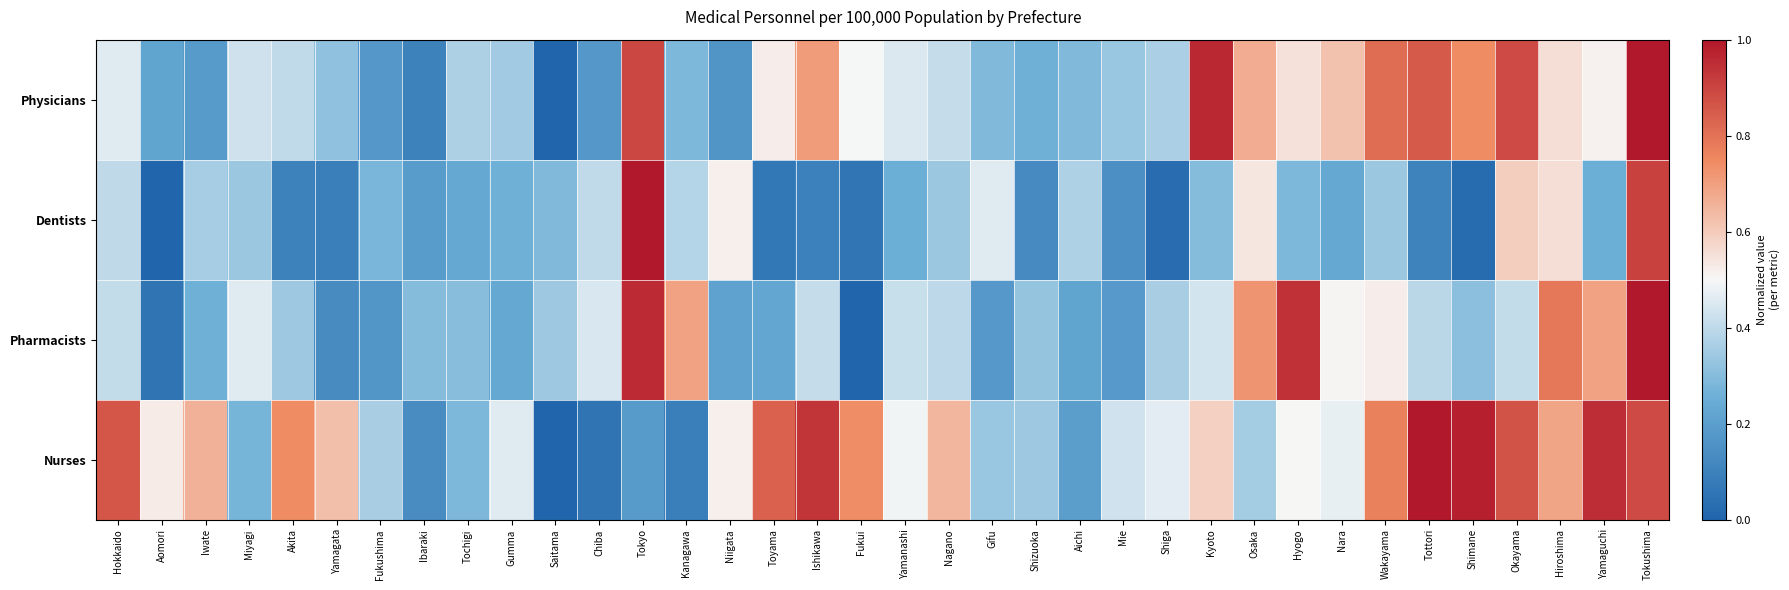

Reading left to right, list all the values displayed in this chart.

Physicians: Hokkaido=0.5	Aomori=0.2	Iwate=0.2	Miyagi=0.4	Akita=0.4	Yamagata=0.3	Fukushima=0.2	Ibaraki=0.1	Tochigi=0.4	Gumma=0.3	Saitama=0.0	Chiba=0.2	Tokyo=0.9	Kanagawa=0.3	Niigata=0.2	Toyama=0.5	Ishikawa=0.7	Fukui=0.5	Yamanashi=0.5	Nagano=0.4	Gifu=0.3	Shizuoka=0.3	Aichi=0.3	Mie=0.3	Shiga=0.4	Kyoto=1.0	Osaka=0.7	Hyogo=0.5	Nara=0.6	Wakayama=0.8	Tottori=0.9	Shimane=0.7	Okayama=0.9	Hiroshima=0.6	Yamaguchi=0.5	Tokushima=1.0
Dentists: Hokkaido=0.4	Aomori=0.0	Iwate=0.4	Miyagi=0.3	Akita=0.1	Yamagata=0.1	Fukushima=0.3	Ibaraki=0.2	Tochigi=0.2	Gumma=0.3	Saitama=0.3	Chiba=0.4	Tokyo=1.0	Kanagawa=0.4	Niigata=0.5	Toyama=0.1	Ishikawa=0.1	Fukui=0.1	Yamanashi=0.3	Nagano=0.3	Gifu=0.5	Shizuoka=0.1	Aichi=0.4	Mie=0.1	Shiga=0.0	Kyoto=0.3	Osaka=0.5	Hyogo=0.3	Nara=0.2	Wakayama=0.3	Tottori=0.1	Shimane=0.0	Okayama=0.6	Hiroshima=0.6	Yamaguchi=0.3	Tokushima=0.9
Pharmacists: Hokkaido=0.4	Aomori=0.1	Iwate=0.3	Miyagi=0.5	Akita=0.3	Yamagata=0.1	Fukushima=0.2	Ibaraki=0.3	Tochigi=0.3	Gumma=0.2	Saitama=0.3	Chiba=0.4	Tokyo=1.0	Kanagawa=0.7	Niigata=0.2	Toyama=0.2	Ishikawa=0.4	Fukui=0.0	Yamanashi=0.4	Nagano=0.4	Gifu=0.2	Shizuoka=0.3	Aichi=0.2	Mie=0.2	Shiga=0.4	Kyoto=0.4	Osaka=0.7	Hyogo=0.9	Nara=0.5	Wakayama=0.5	Tottori=0.4	Shimane=0.3	Okayama=0.4	Hiroshima=0.8	Yamaguchi=0.7	Tokushima=1.0
Nurses: Hokkaido=0.9	Aomori=0.5	Iwate=0.7	Miyagi=0.3	Akita=0.7	Yamagata=0.6	Fukushima=0.4	Ibaraki=0.1	Tochigi=0.3	Gumma=0.5	Saitama=0.0	Chiba=0.1	Tokyo=0.2	Kanagawa=0.1	Niigata=0.5	Toyama=0.8	Ishikawa=0.9	Fukui=0.7	Yamanashi=0.5	Nagano=0.6	Gifu=0.3	Shizuoka=0.3	Aichi=0.2	Mie=0.4	Shiga=0.5	Kyoto=0.6	Osaka=0.4	Hyogo=0.5	Nara=0.5	Wakayama=0.8	Tottori=1.0	Shimane=1.0	Okayama=0.9	Hiroshima=0.7	Yamaguchi=1.0	Tokushima=0.9